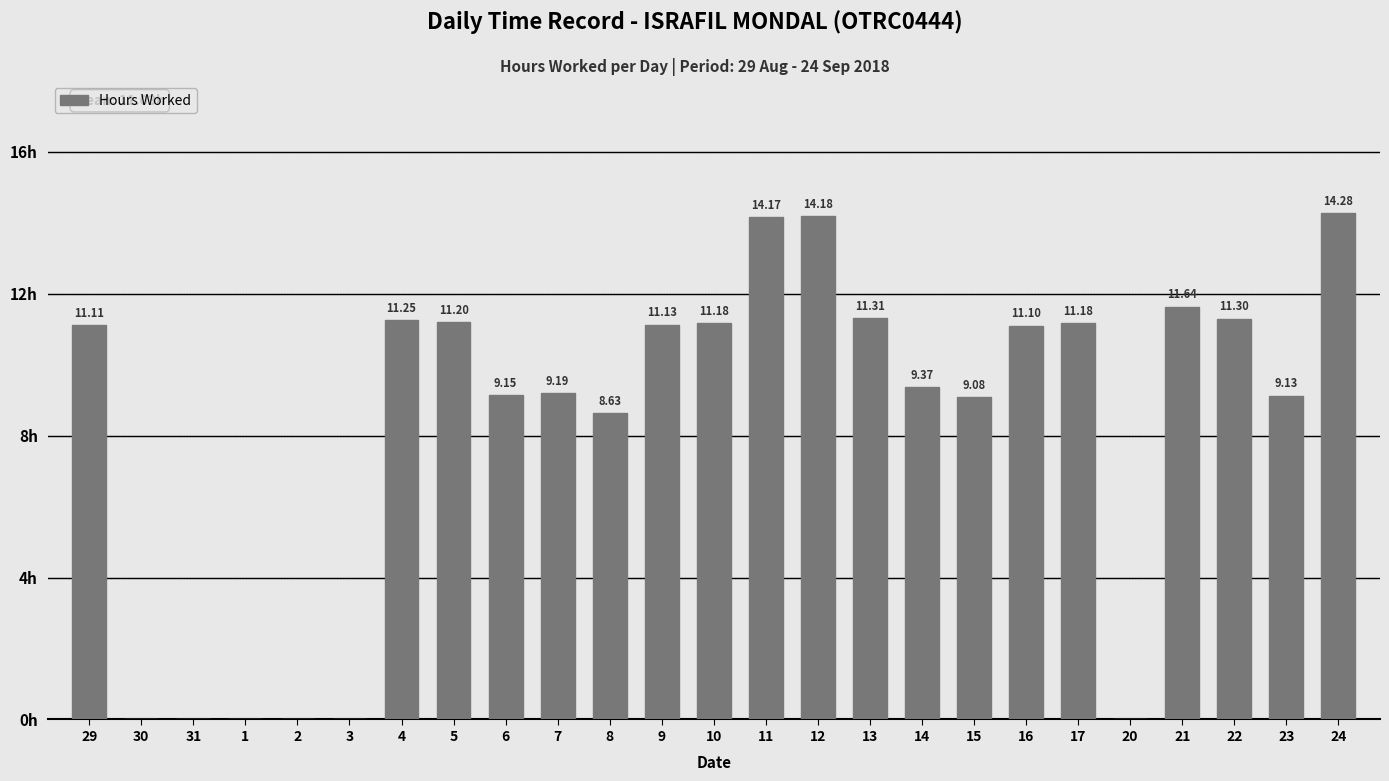

Approximately how many times larger is the value at 22 compared to 17?

1.0